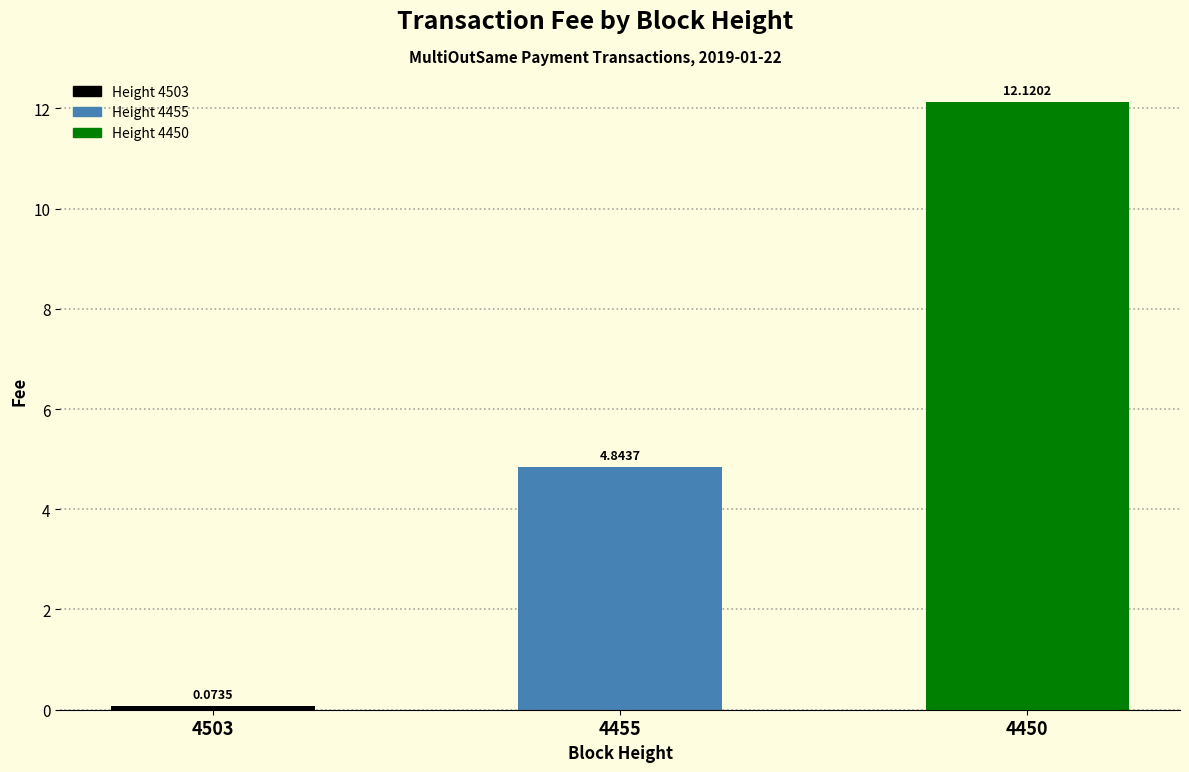

Where is the data nearest to the value 6?

4455